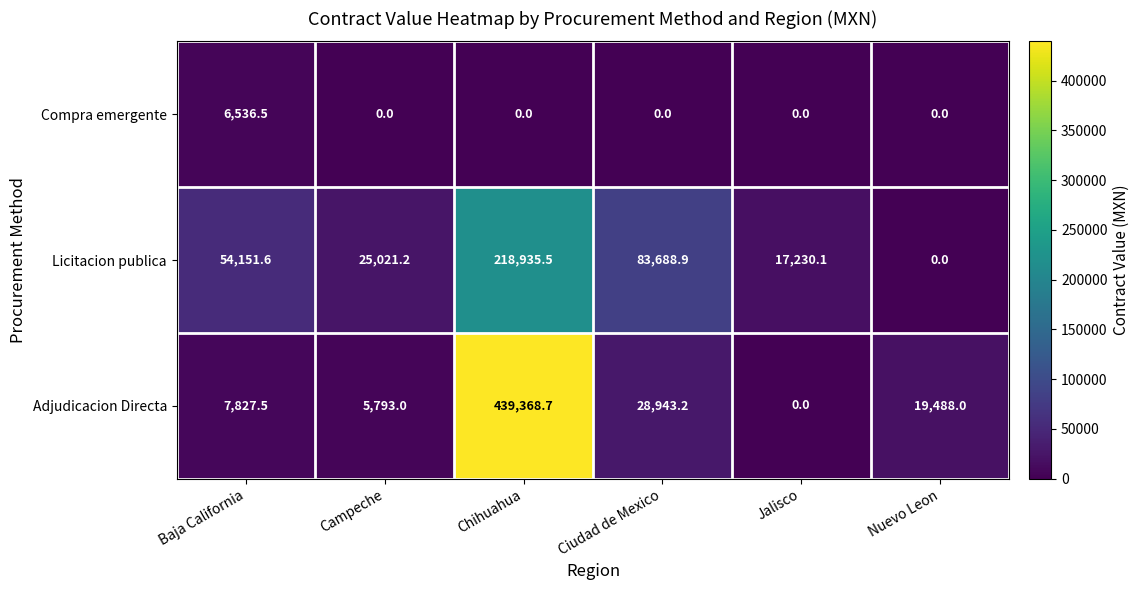

List the series in order of their peak value, lowest first.

Compra emergente, Licitacion publica, Adjudicacion Directa